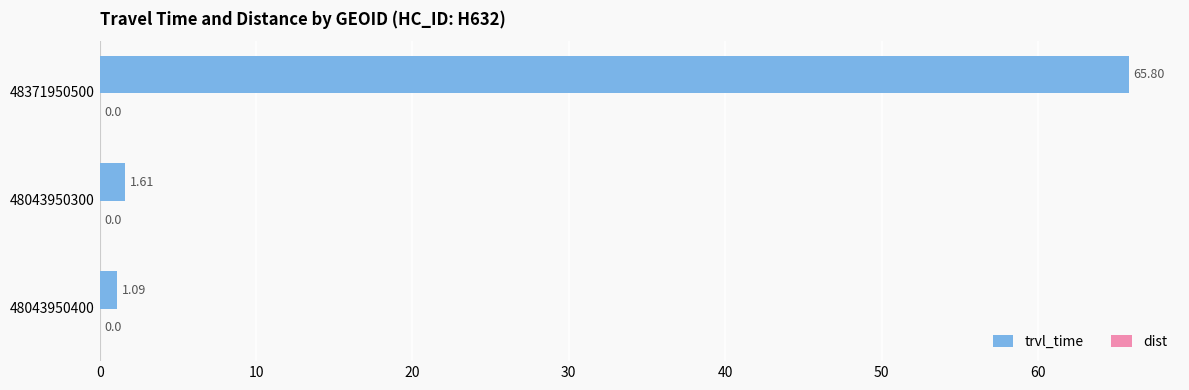

Which category has the highest value across all series?

48371950500